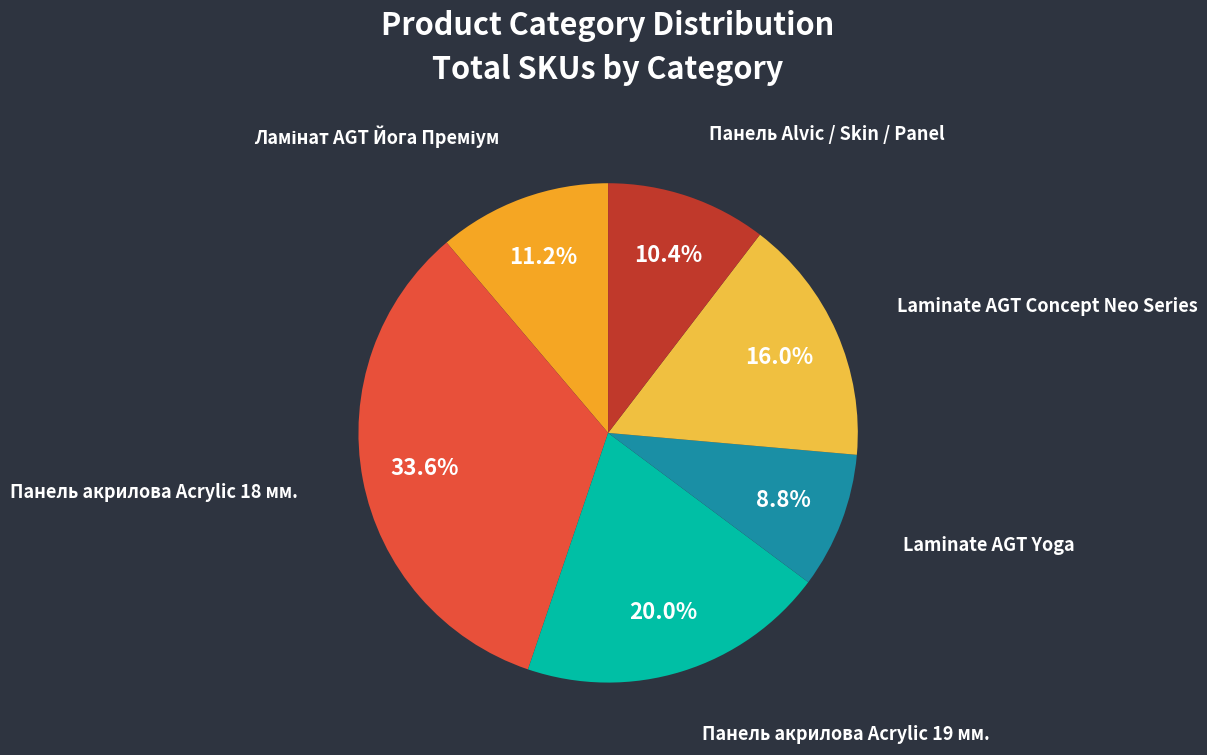

What percentage is the Панель акрилова Acrylic 18 мм. slice, to the nearest percent?

34%